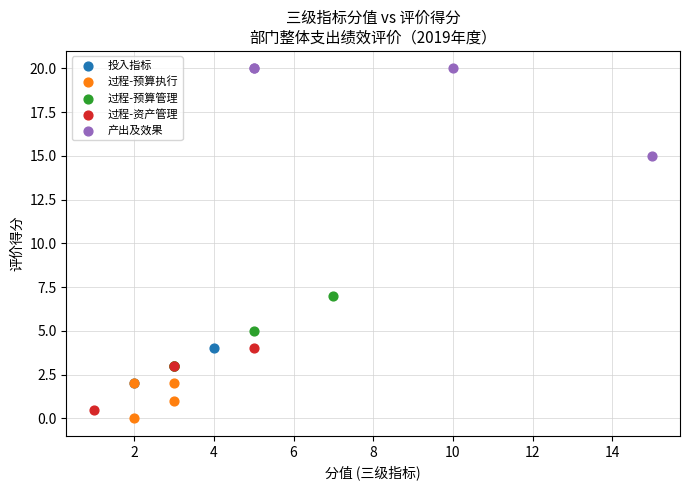

Which series has the largest Y range (max minus min)?

产出及效果